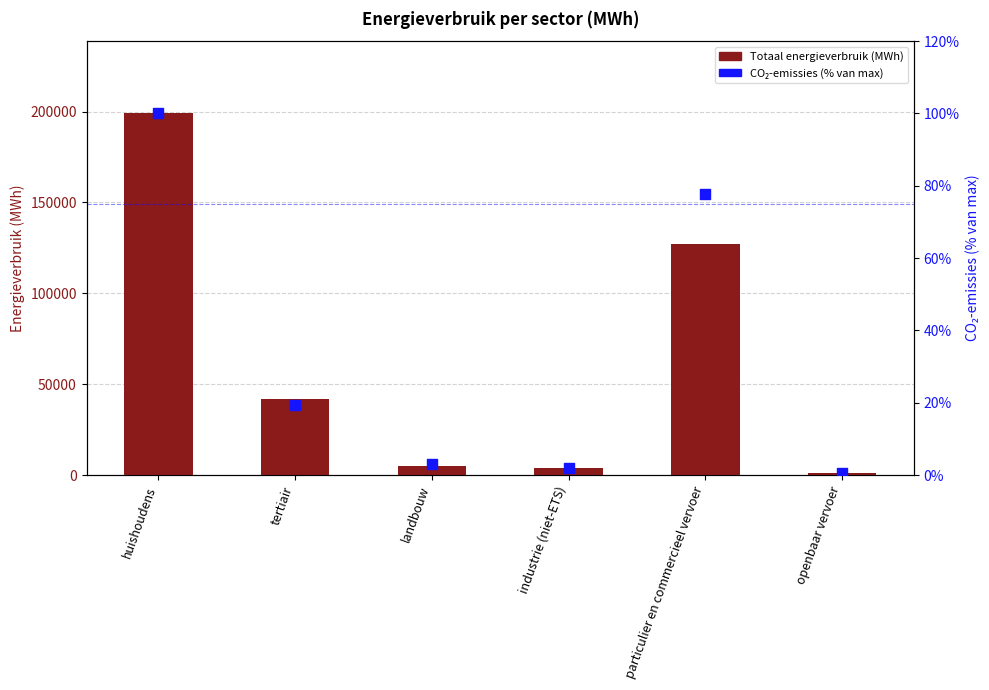

Which series contains the highest Y value?

Totaal energieverbruik (MWh)